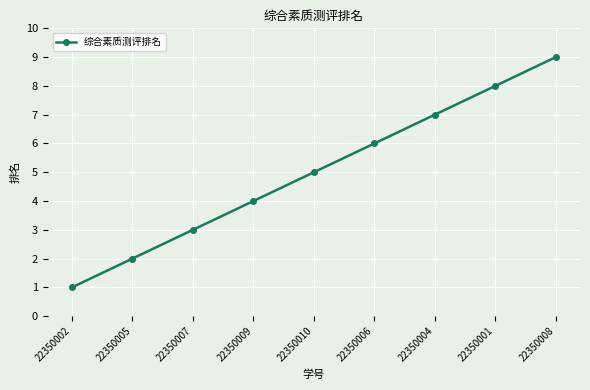

What is the minimum value shown in the chart?

1